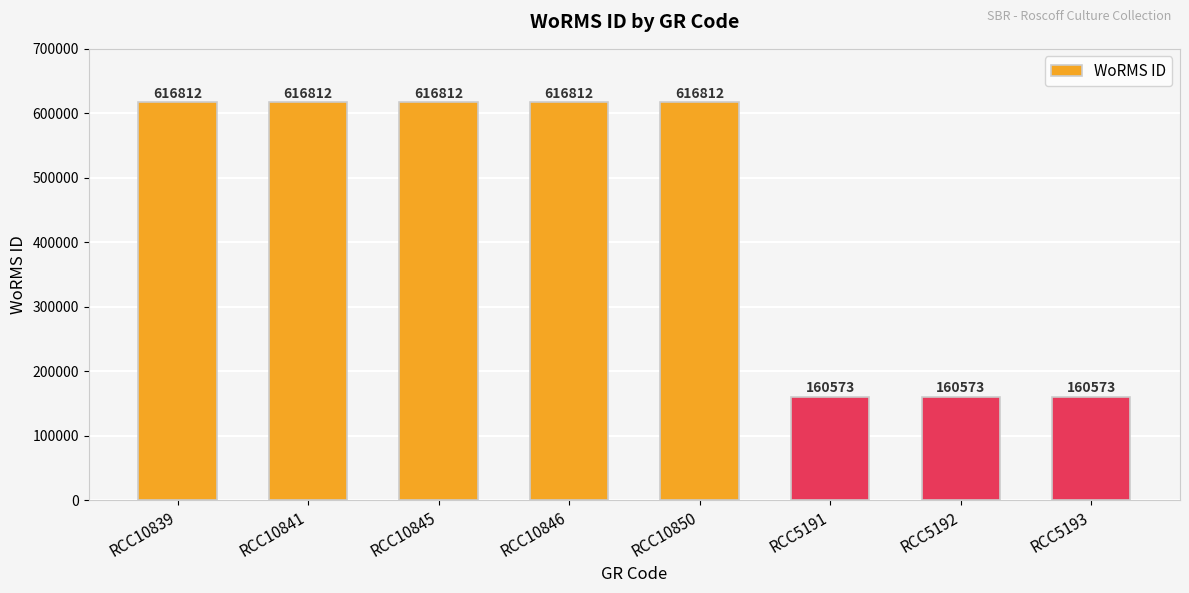

What is the ratio of the value at RCC5192 to the value at RCC5193?

1.0